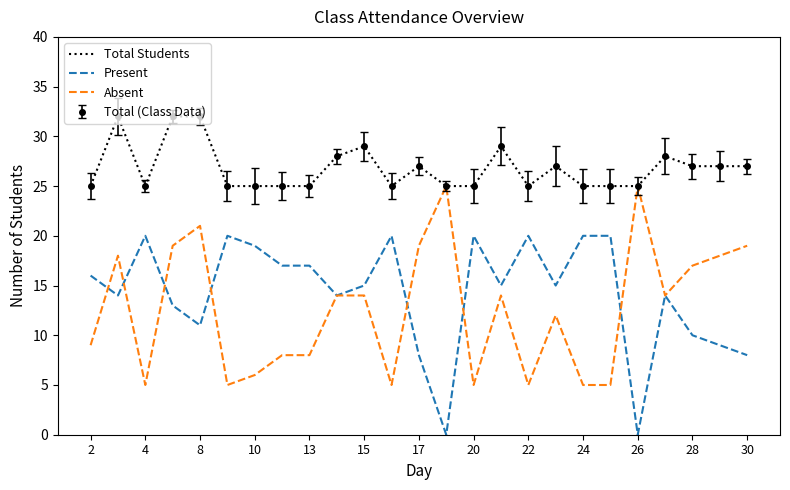

Which series has the widest spread of values?

Present